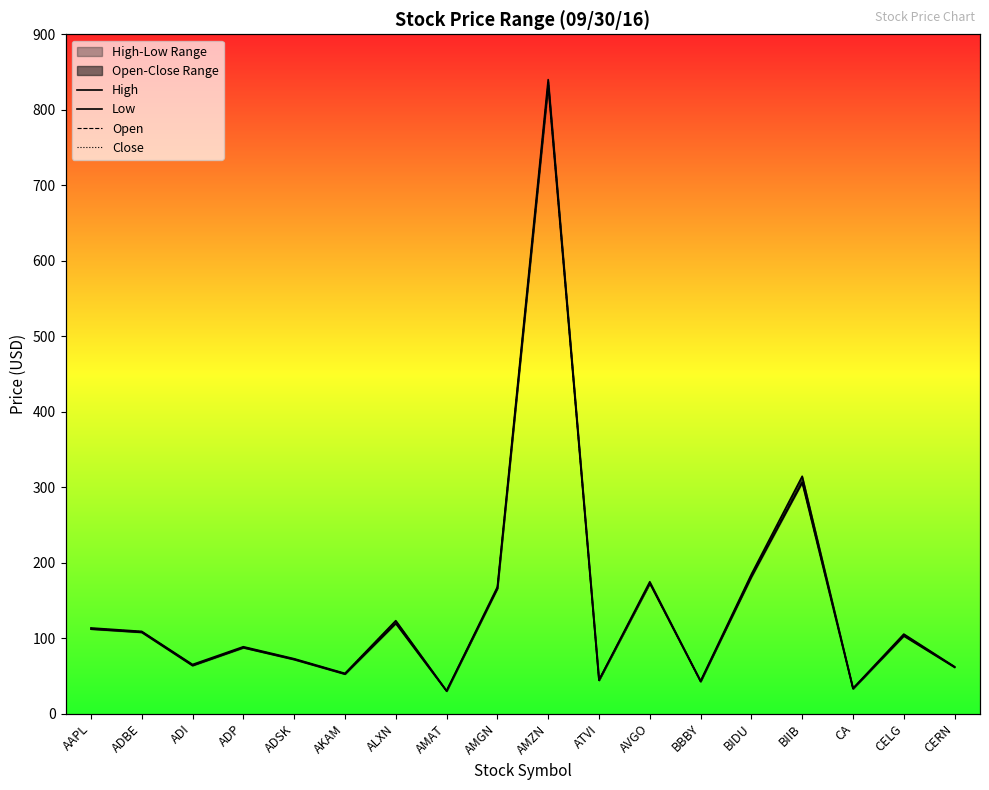

At which category is the sum across all series the highest?

AMZN